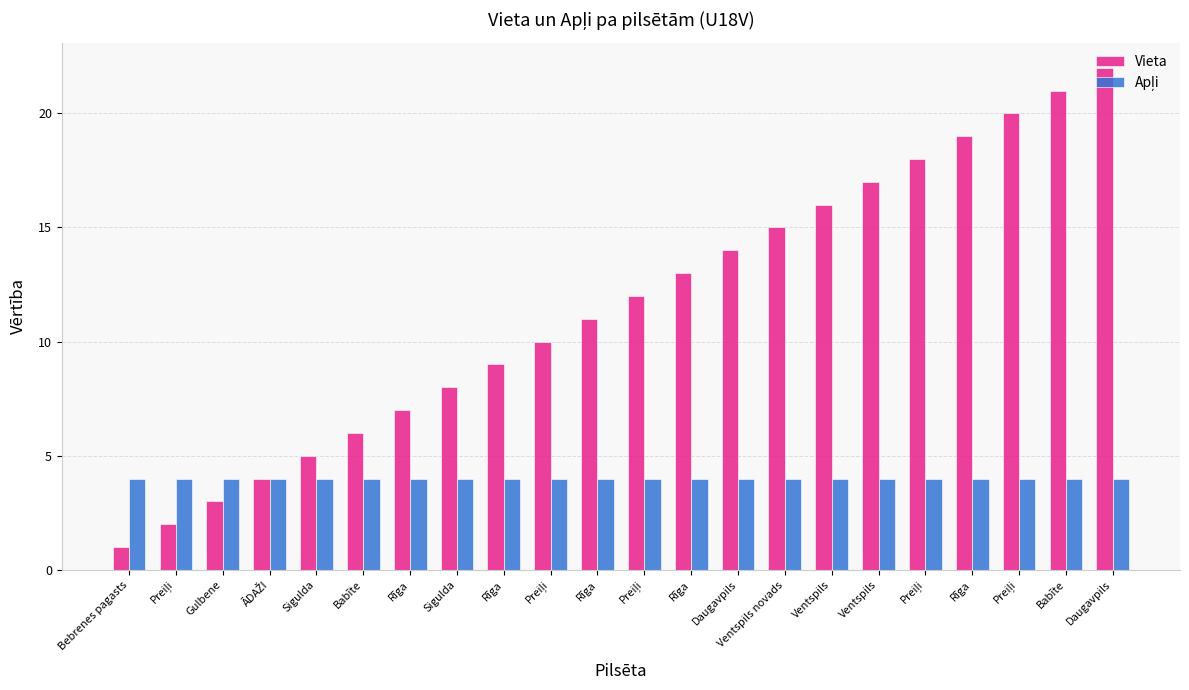

How many data points does each series have?

22